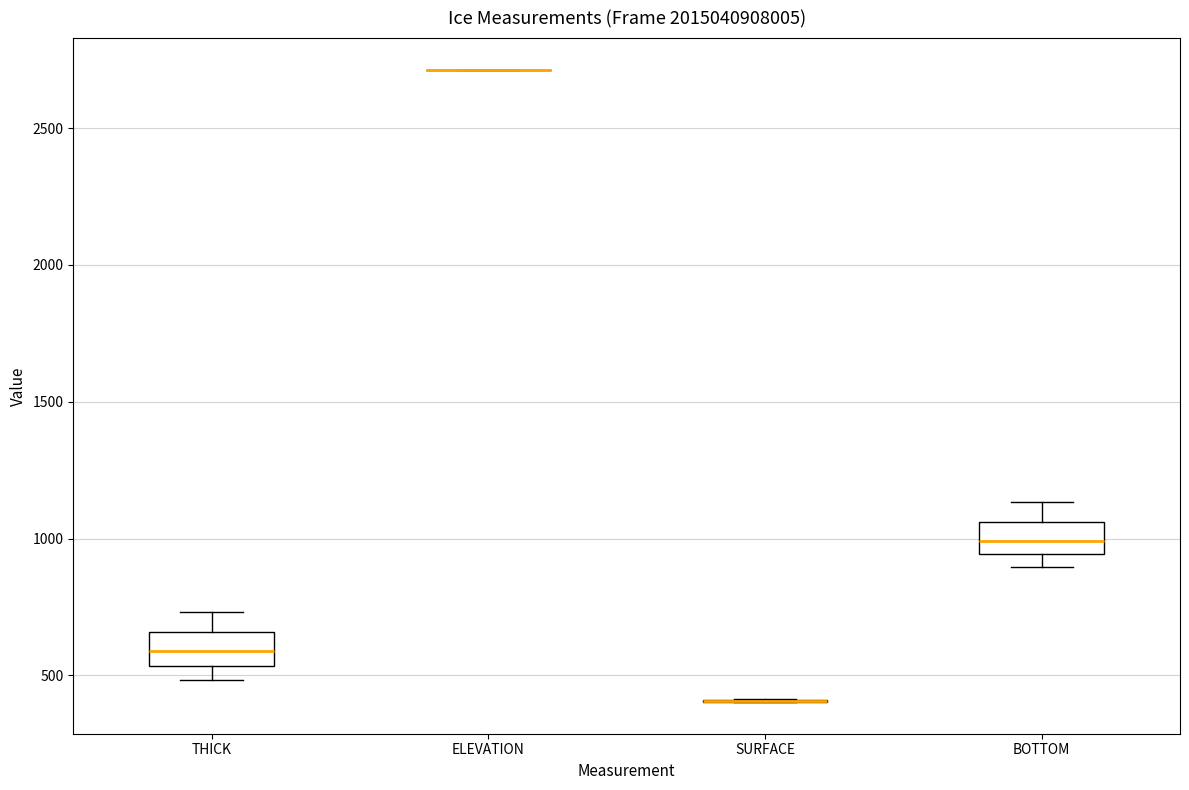

Reading left to right, read every box against the y-axis: the position of its median line, the range the box covers, and the ends of its whiskers. The values are not printed on the chart, so give them approximately, as read against the axis.

THICK: median 600, box 550 to 650, whiskers 500 to 750
ELEVATION: box collapsed to a line at 2700, whiskers 2700 to 2700
SURFACE: box collapsed to a line at 400, whiskers 400 to 400
BOTTOM: median 1000, box 950 to 1050, whiskers 900 to 1150